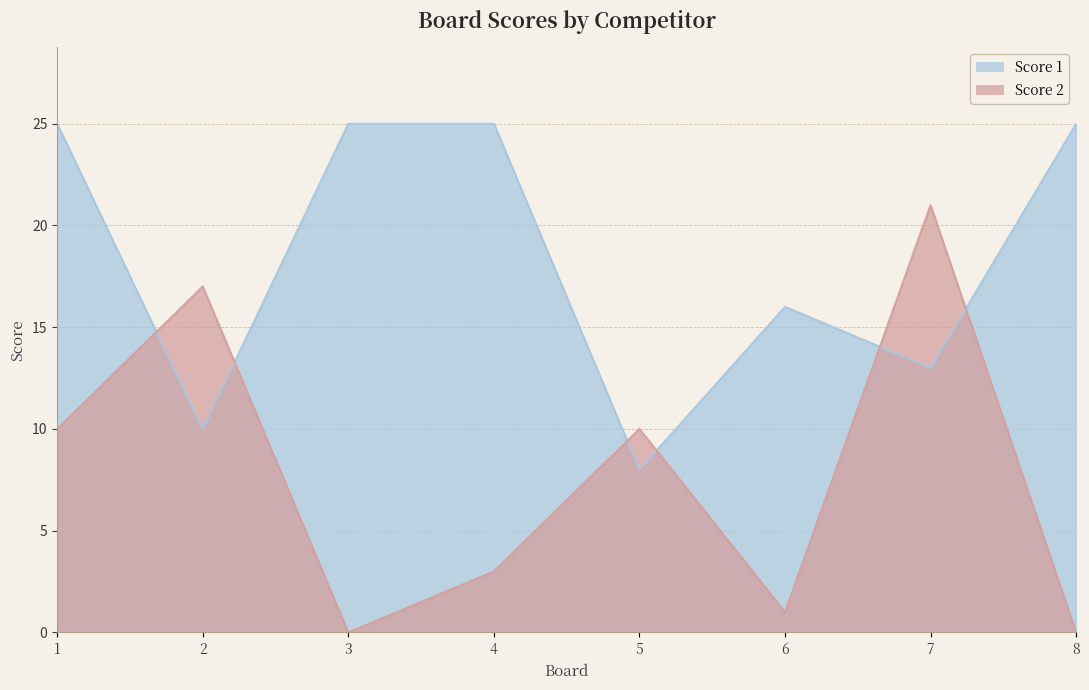

What is the difference between the Score 1 values at 2 and 6?

6